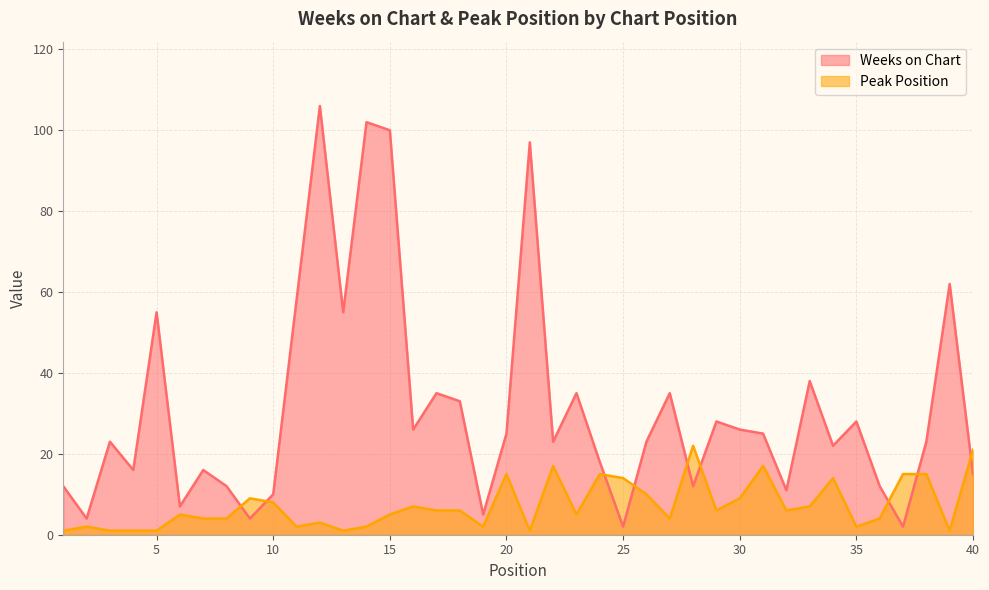

How many times do Peak Position and Weeks on Chart cross each other?

9